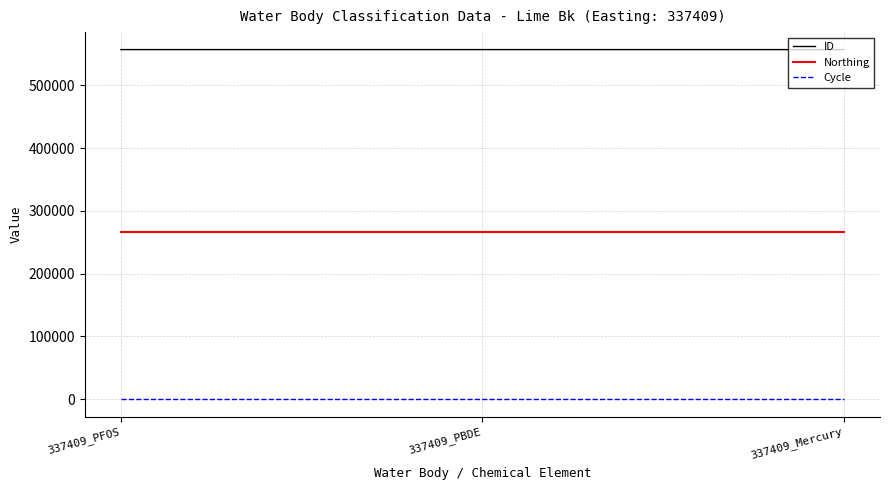

What is the difference between the highest and lowest values at 337409_PFOS?

556679